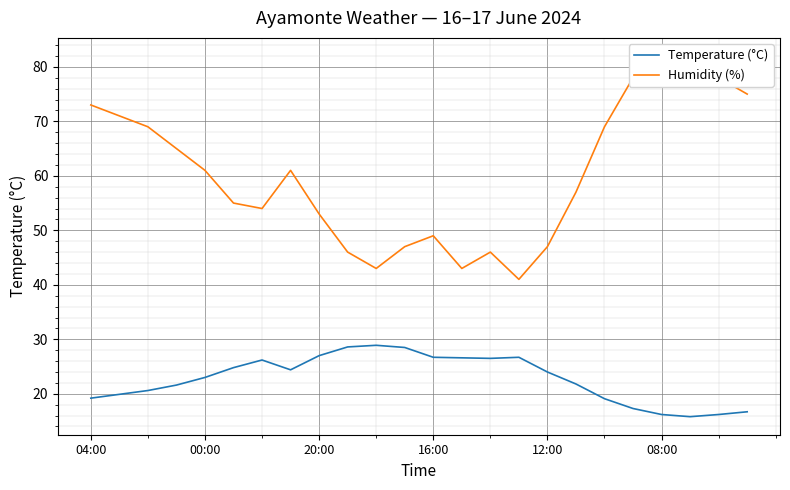

Reading right to left, list all the values displayed in this chart.

Temperature (°C): 16.7	16.2	15.8	16.2	17.3	19.1	21.8	24.0	26.7	26.5	26.6	26.7	28.5	28.9	28.6	27.0	24.4	26.2	24.8	23.0	21.6	20.6	19.9	19.2
Humidity (%): 75.0	78.0	80.0	82.0	78.0	69.0	57.0	47.0	41.0	46.0	43.0	49.0	47.0	43.0	46.0	53.0	61.0	54.0	55.0	61.0	65.0	69.0	71.0	73.0